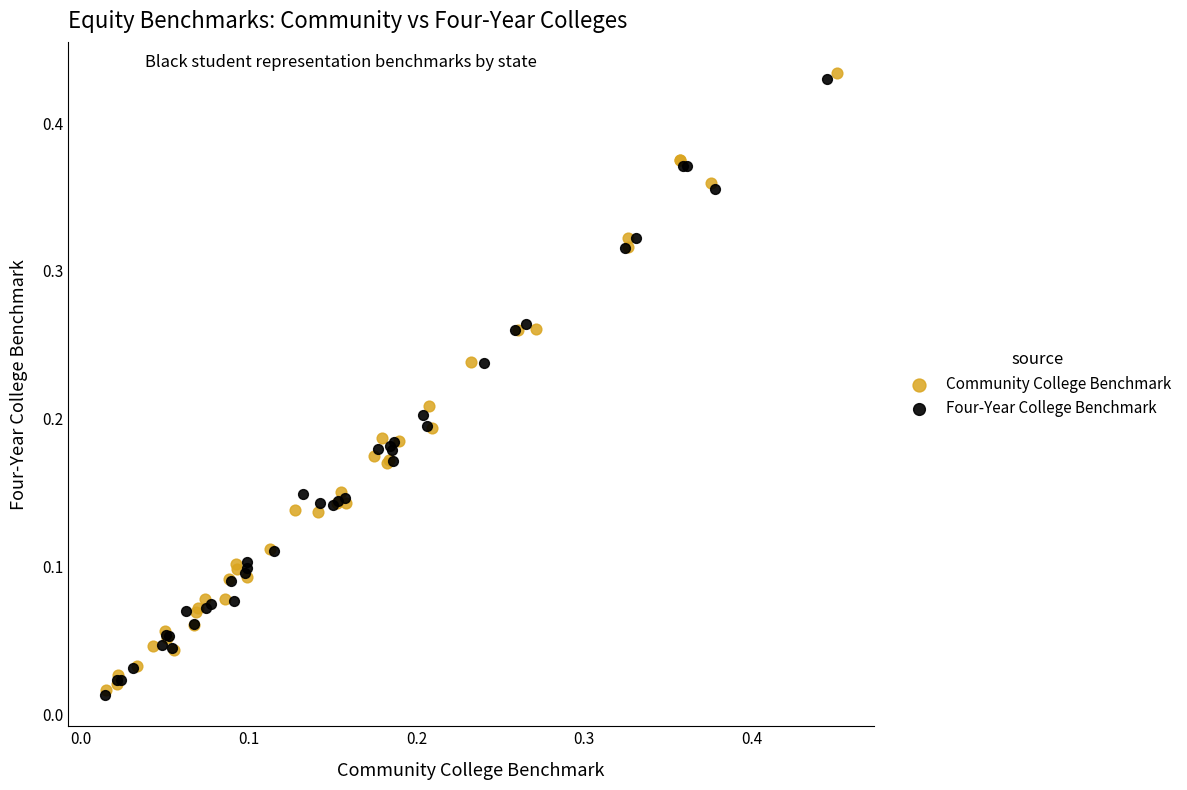

What are all the series names shown in the legend?

Community College Benchmark, Four-Year College Benchmark